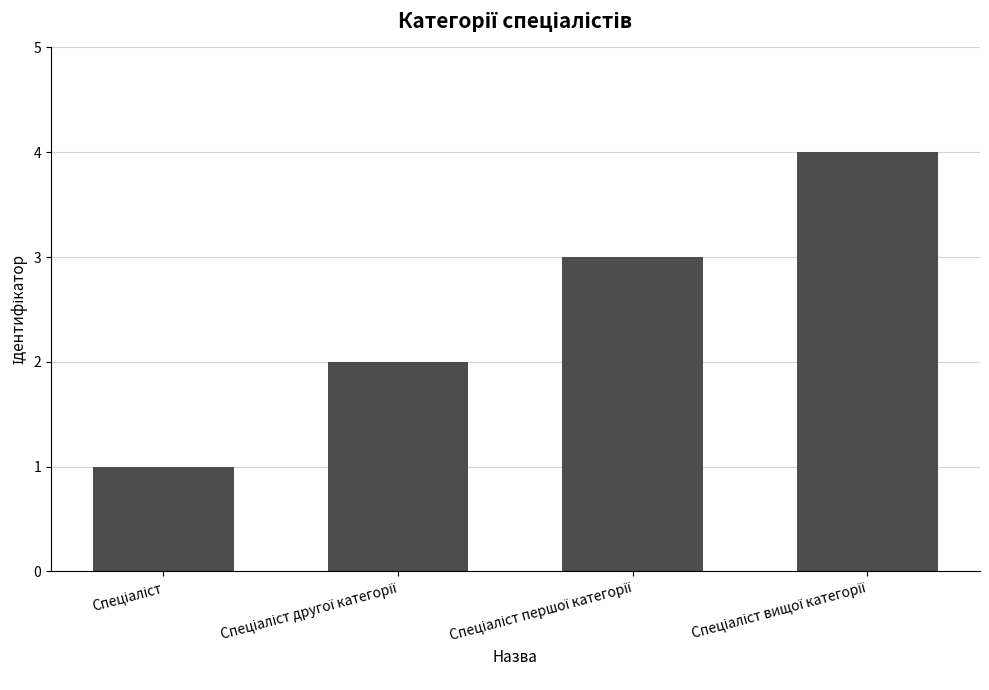

What is the sum of all values?

10